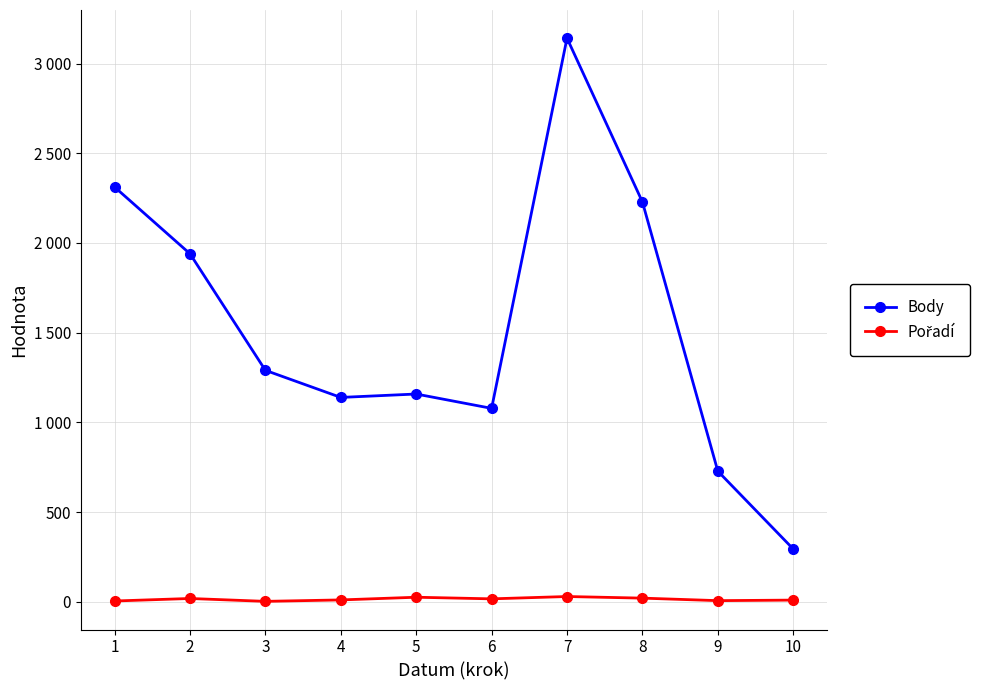

Is this an area chart (filled region under the line)?

No